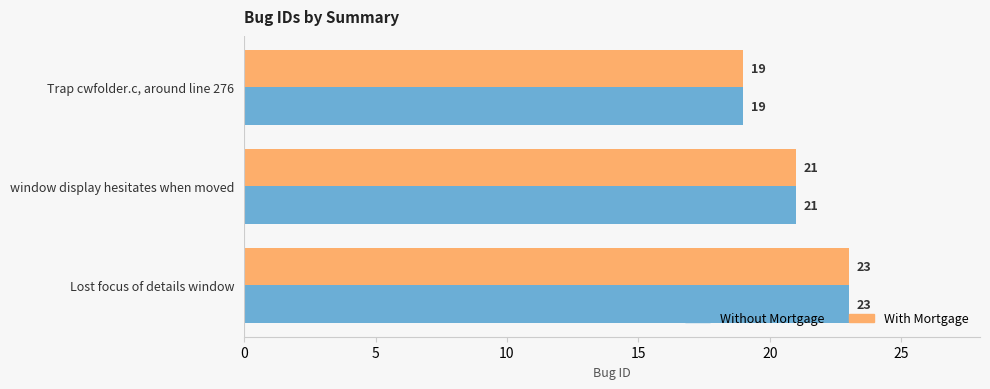

Where is With Mortgage nearest to the value 21?

window display hesitates when moved